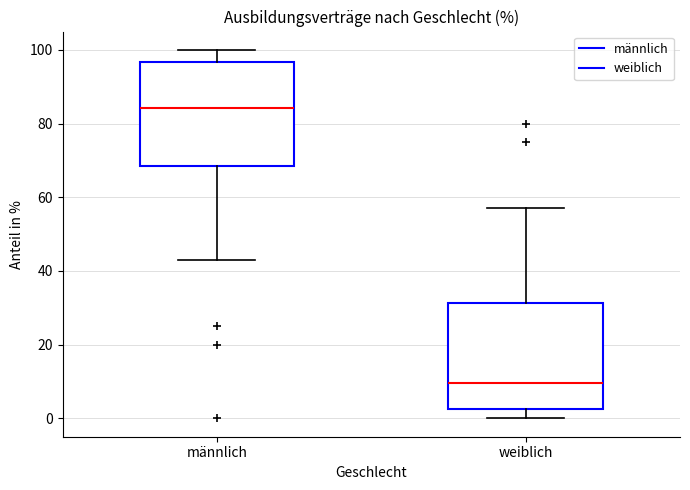

Reading left to right, read every box against the y-axis: the position of its median line, the range the box covers, and the ends of its whiskers. The values are not printed on the chart, so give them approximately, as read against the axis.

männlich: median 84, box 68 to 96, whiskers 42 to 100
weiblich: median 10, box 2 to 32, whiskers 0 to 58